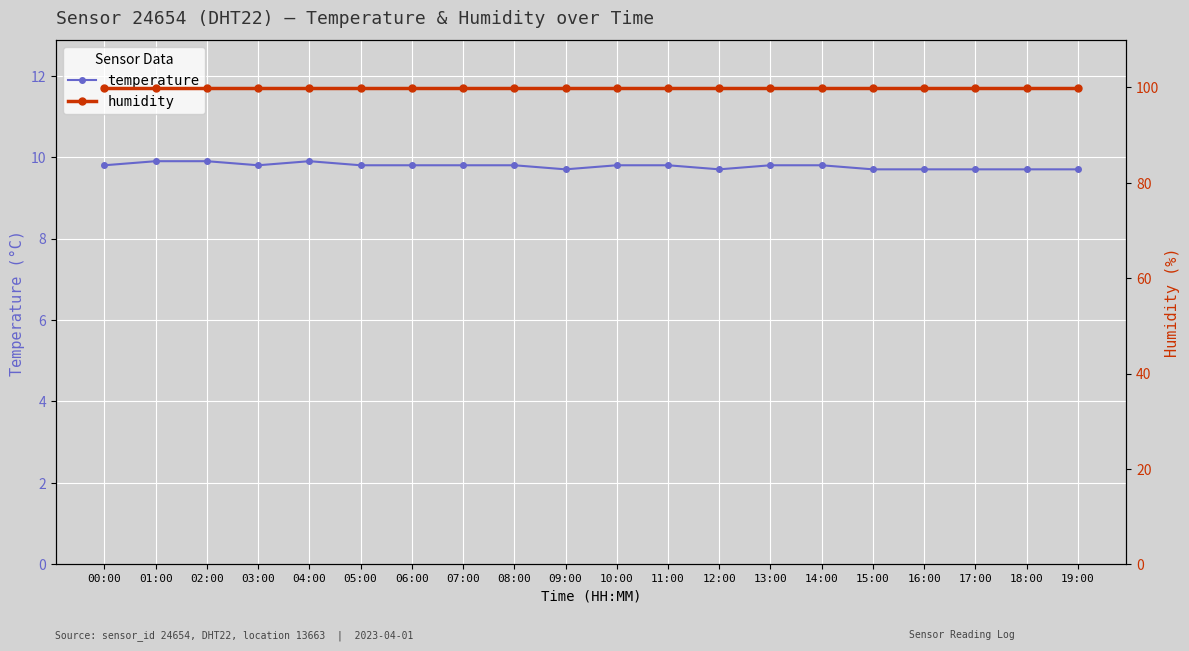

The temperature series shows 17.0 at 12:00. True or false?

False